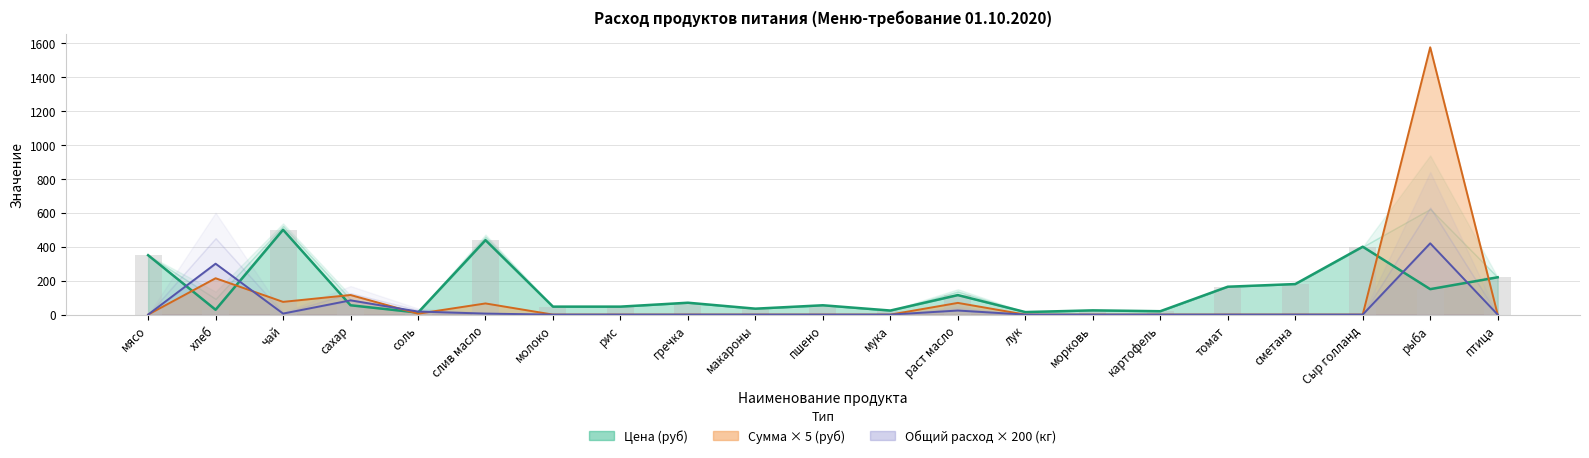

Reading right to left, what are all the values shown in this chart?

птица=220.0	рыба=150.0	Сыр голланд=400.0	сметана=180.0	томат=164.3	картофель=20.0	морковь=25.0	лук=15.0	раст масло=115.0	мука=24.0	пшено=55.0	макароны=35.0	гречка=70.0	рис=47.0	молоко=47.0	слив масло=438.9	соль=12.0	сахар=55.0	чай=500.0	хлеб=28.6	мясо=350.0